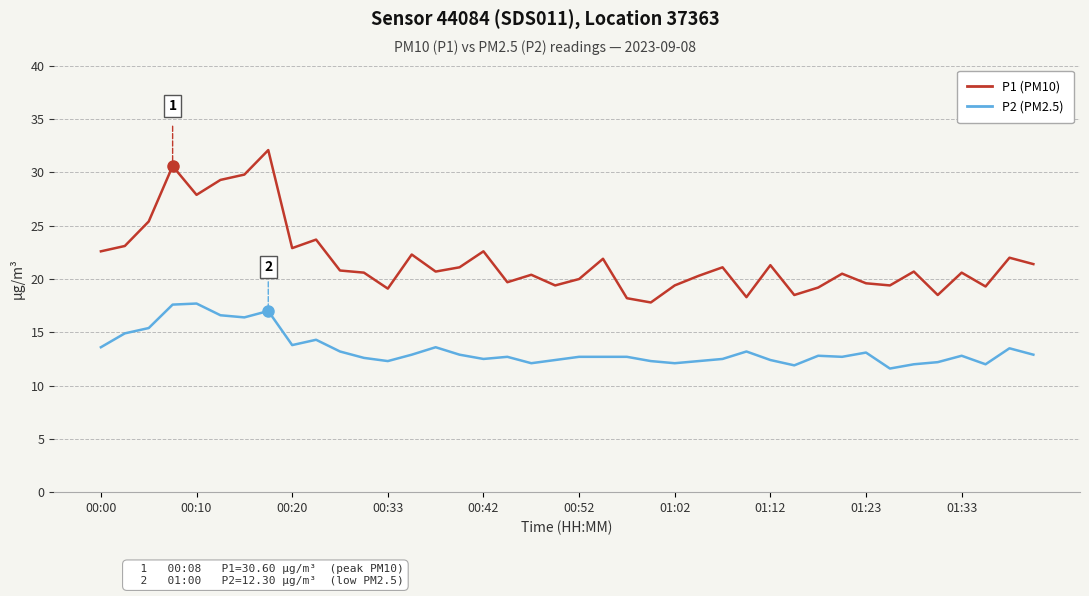

What is the minimum value shown in the chart?

11.6